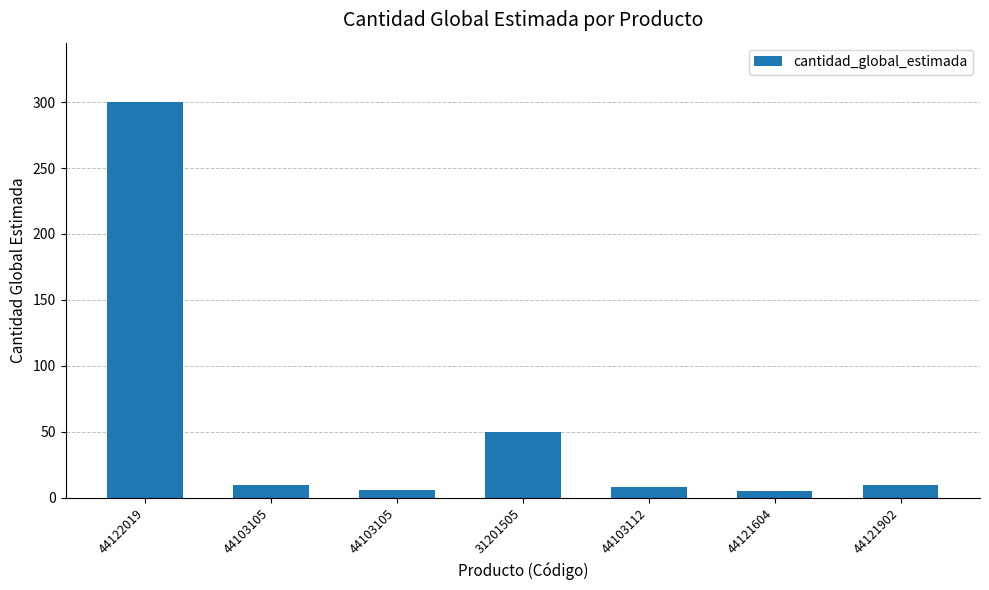

Is it true that the value at 44121604 is 3?

False